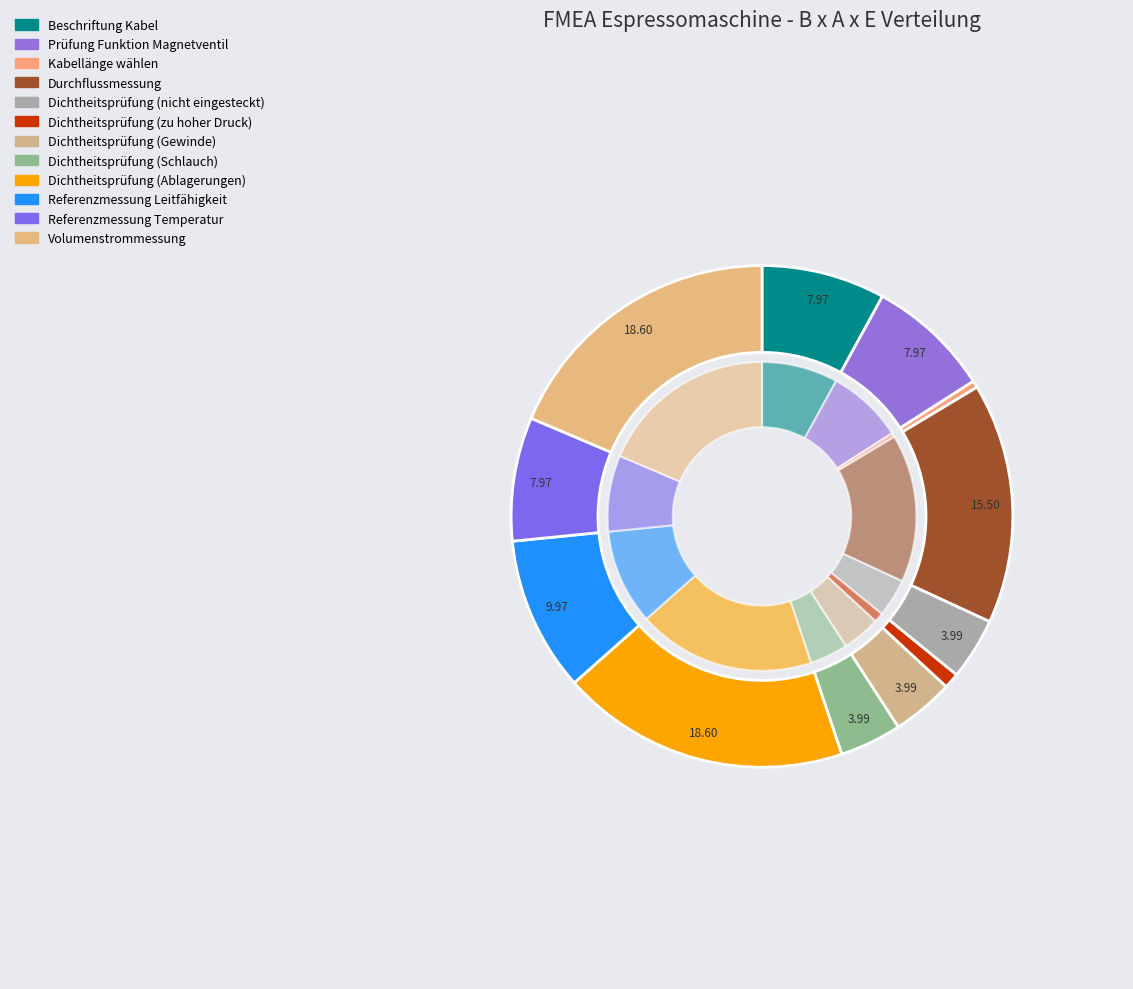

What is the largest slice in the pie chart?

Dichtheitsprüfung (Ablagerungen)